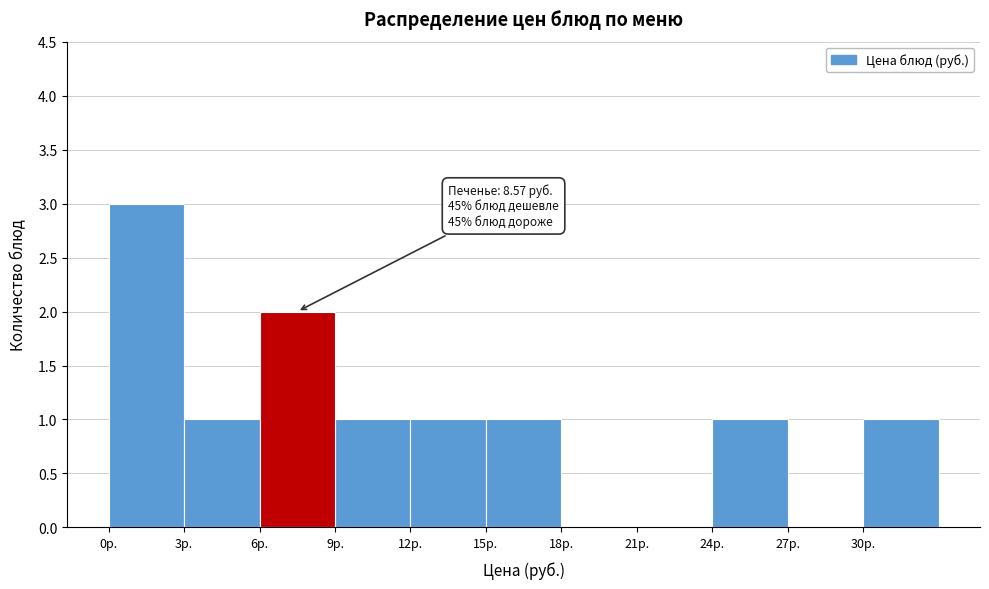

Over which range of the x-axis is the bar tallest?

0 to 3